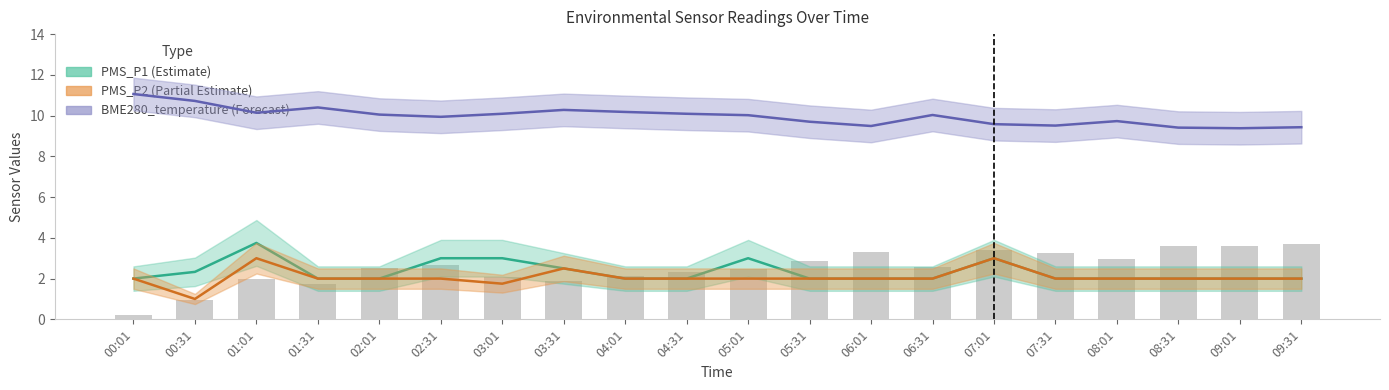

Which series has the largest total across all categories?

BME280_temperature